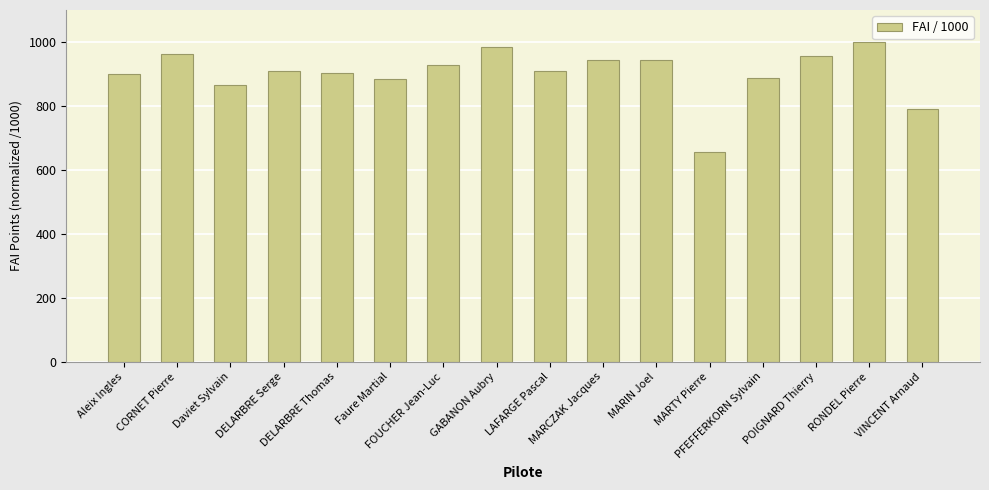

Approximately how many times larger is the value at POIGNARD Thierry compared to Aleix Ingles?

1.1